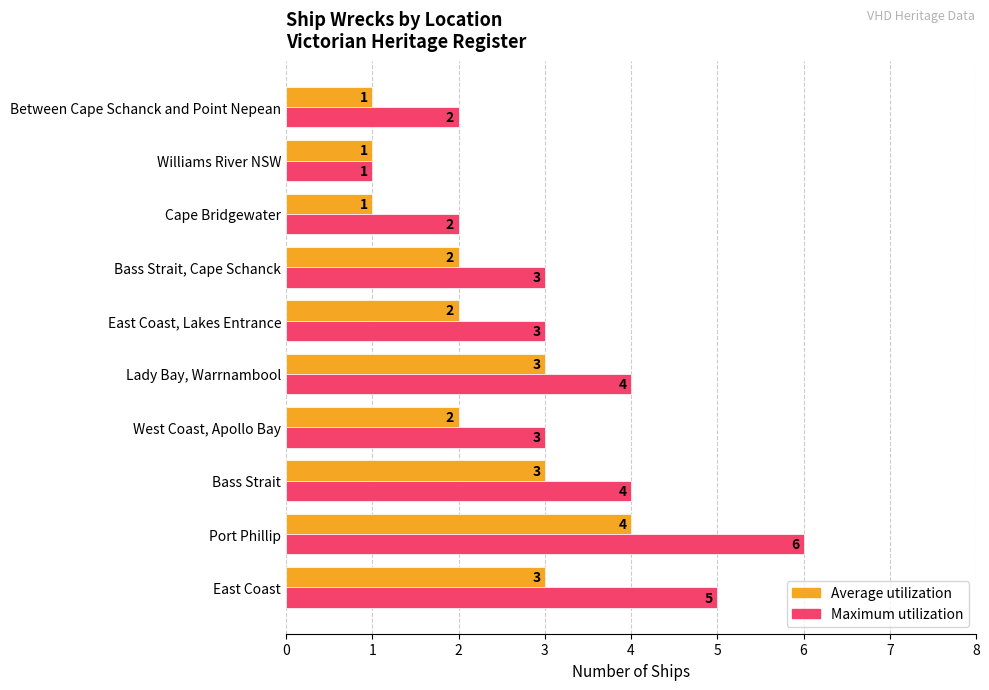

Which series has the widest spread of values?

Maximum utilization